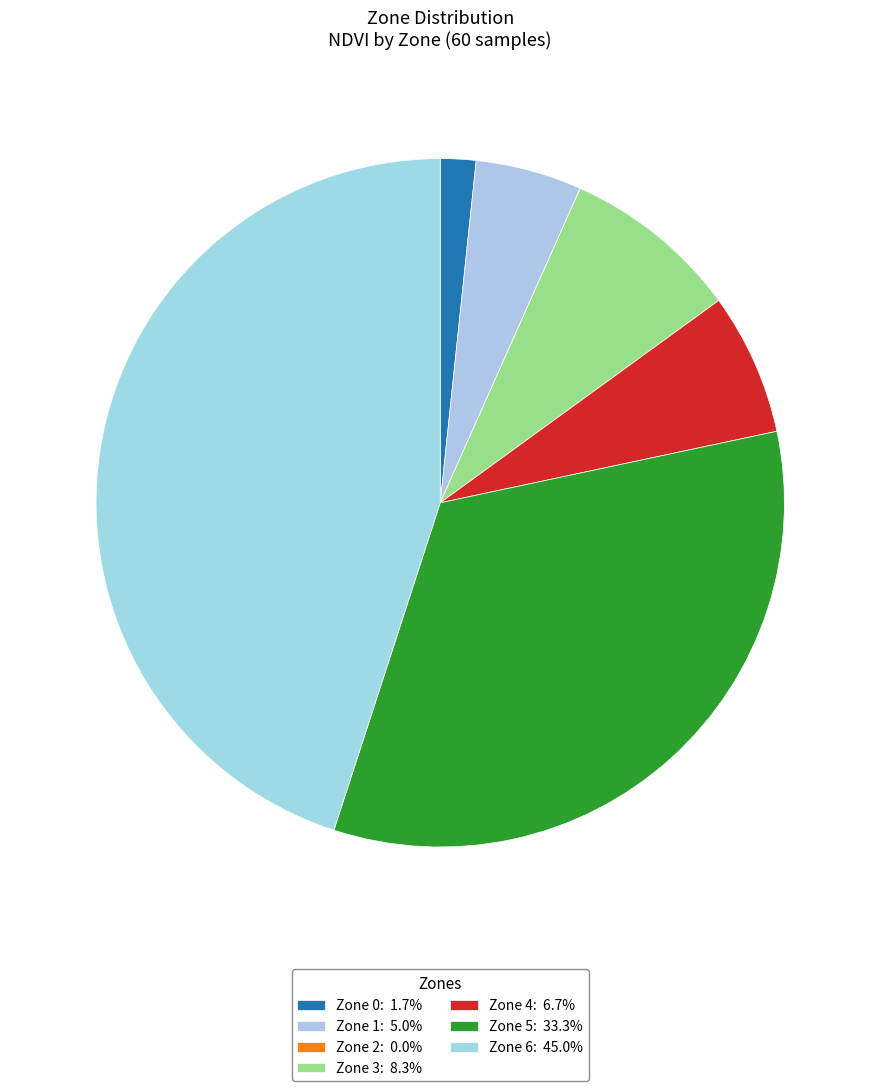

What percentage is the Zone 0 slice, to the nearest percent?

2%